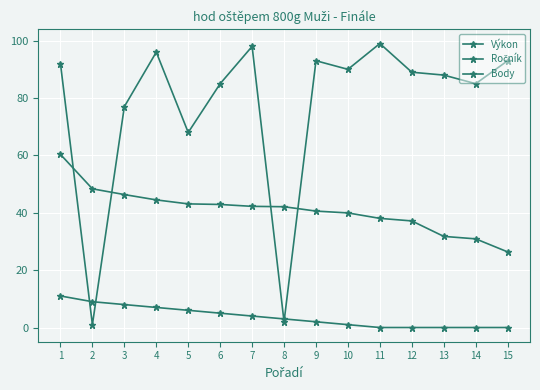

How many series are shown in this chart?

3